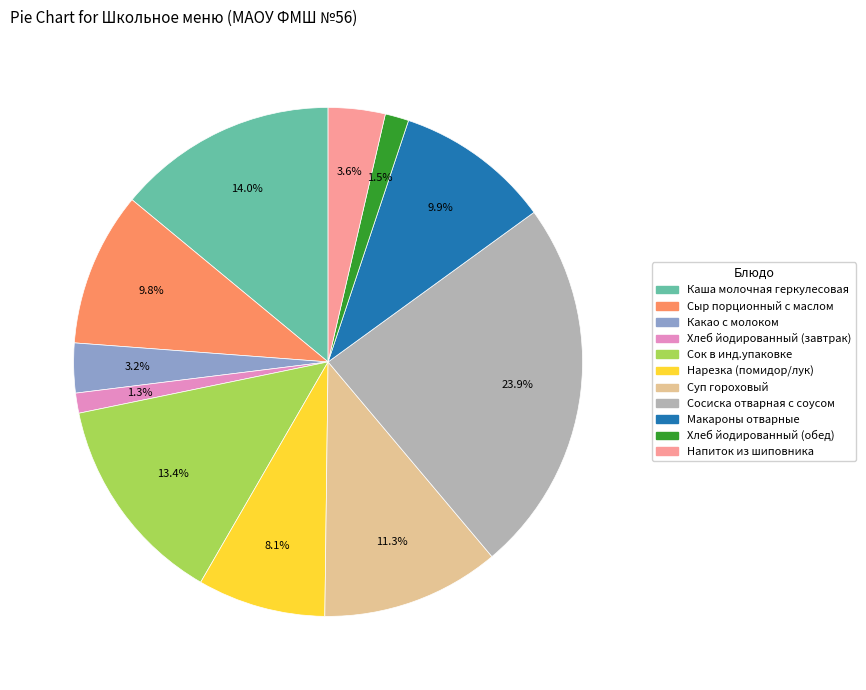

Which slice is the largest?

Сосиска отварная с соусом